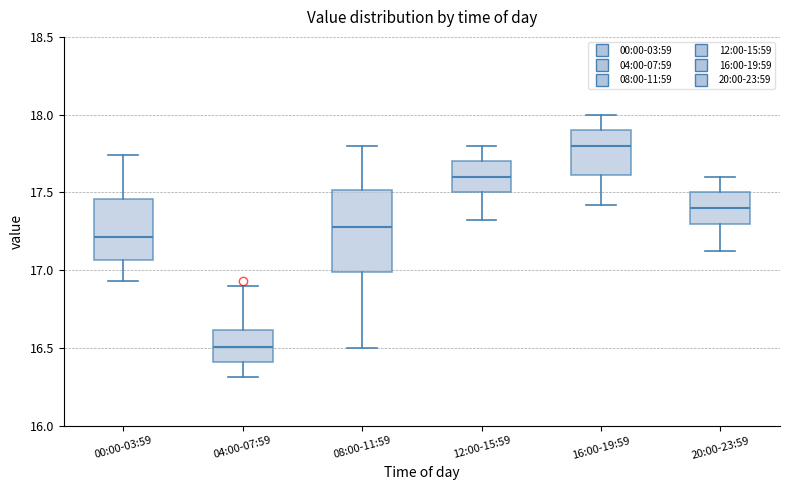

Which box is the tallest, from its lower edge to its upper edge?

08:00-11:59